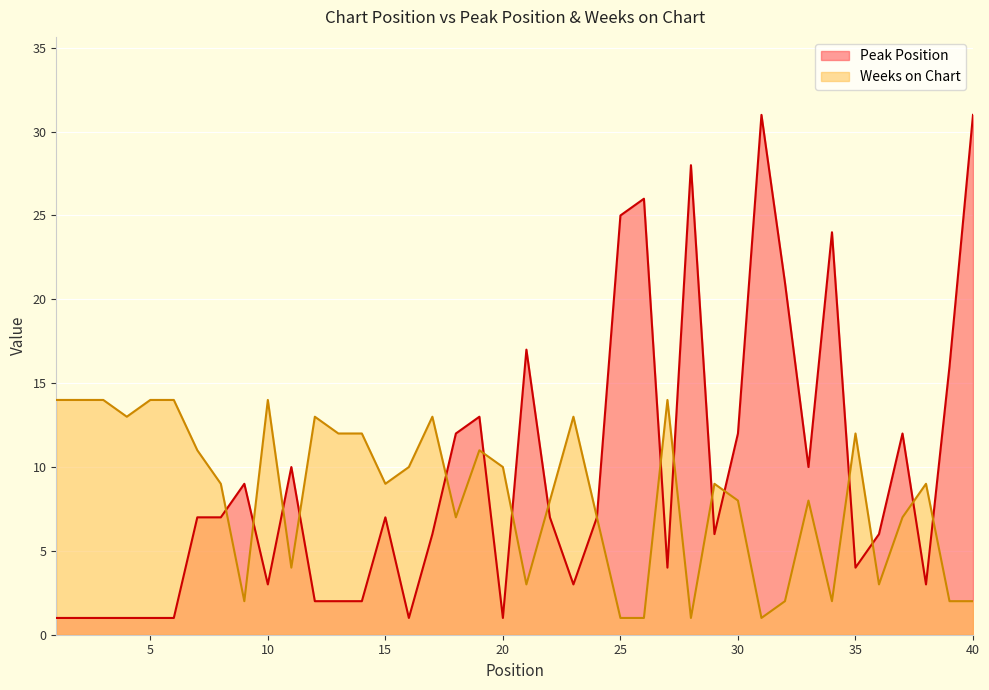

How many categories are shown in the chart?

40